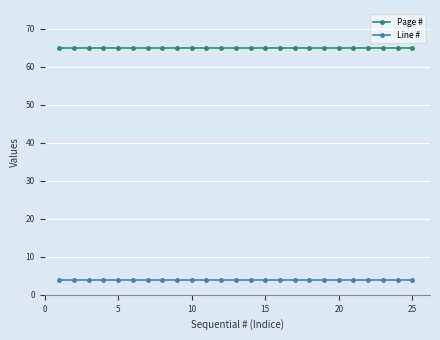

True or false: Line # and Page # intersect in this chart.

False